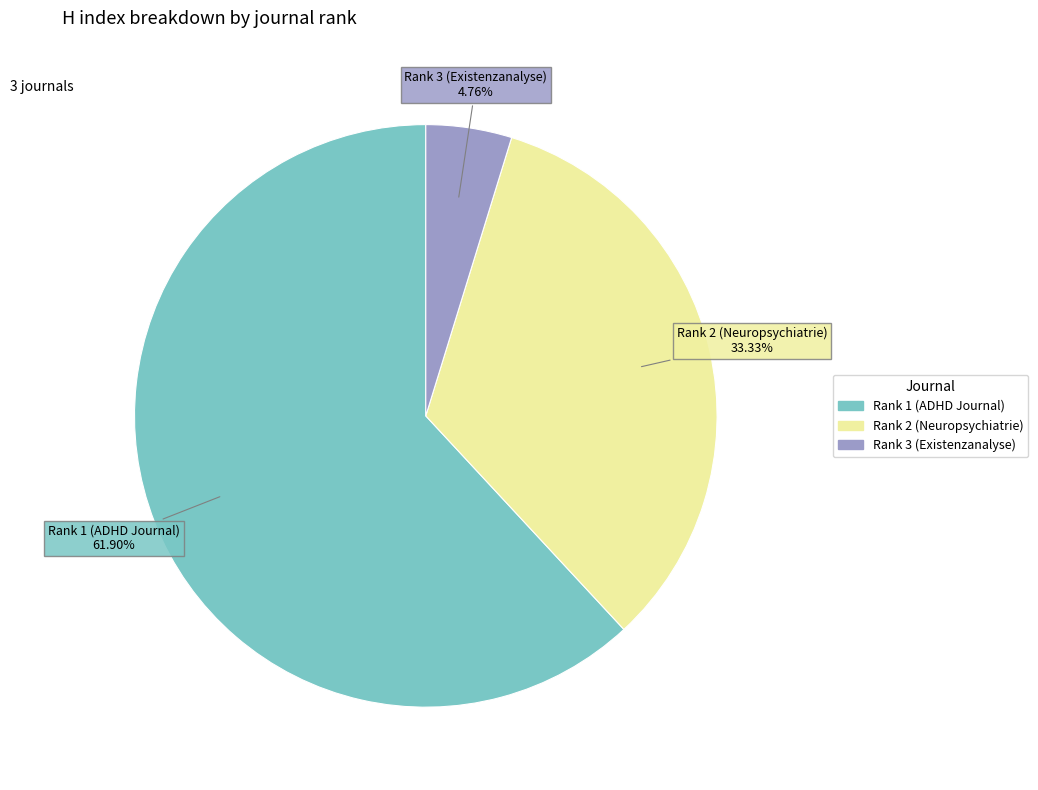

Combined, do Rank 3 (Existenzanalyse) and Rank 1 (ADHD Journal) account for over 50%?

Yes